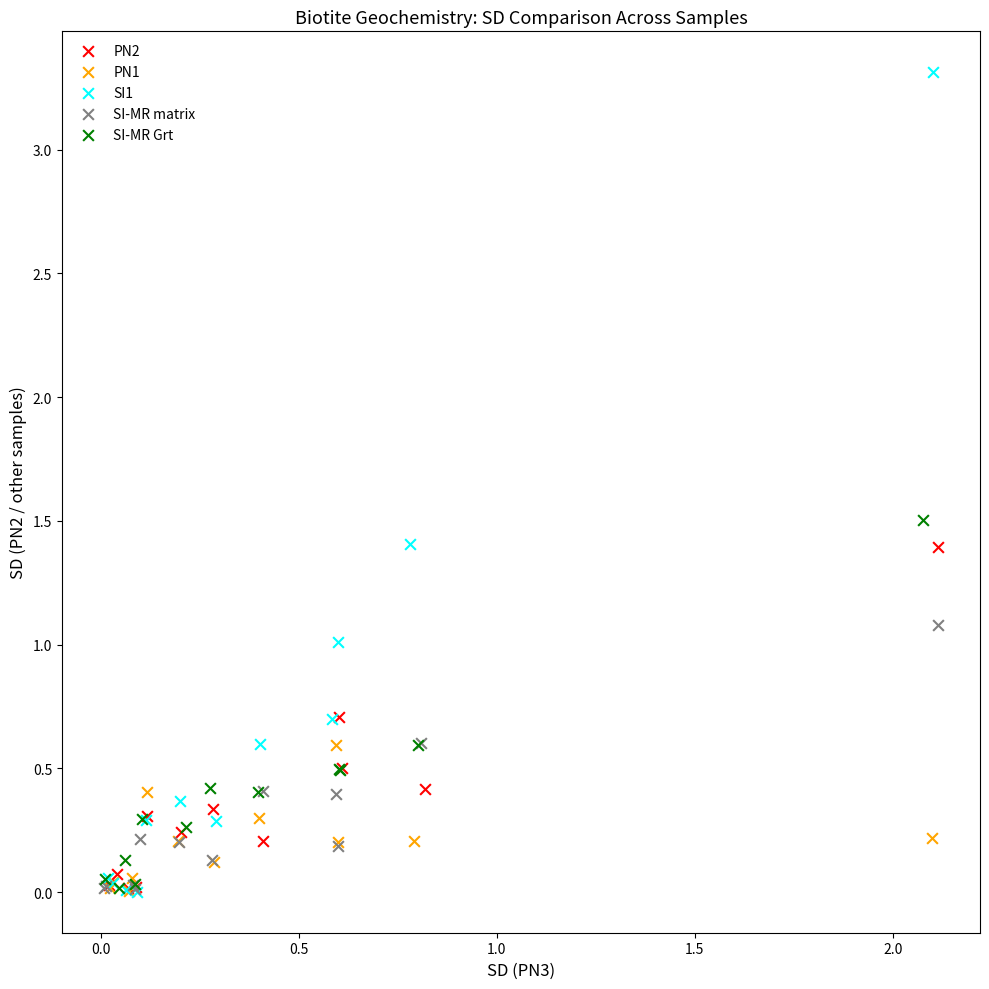

Which series has the widest spread of Y values?

SI1